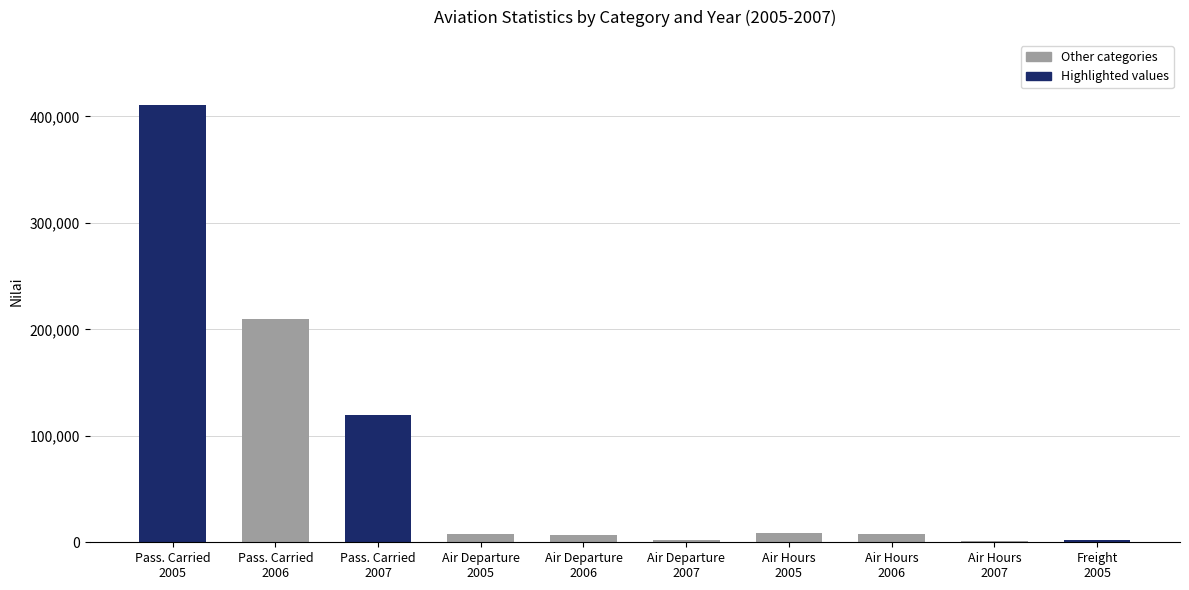

What is the label of the 9th bar from the left?

Air Hours
2007